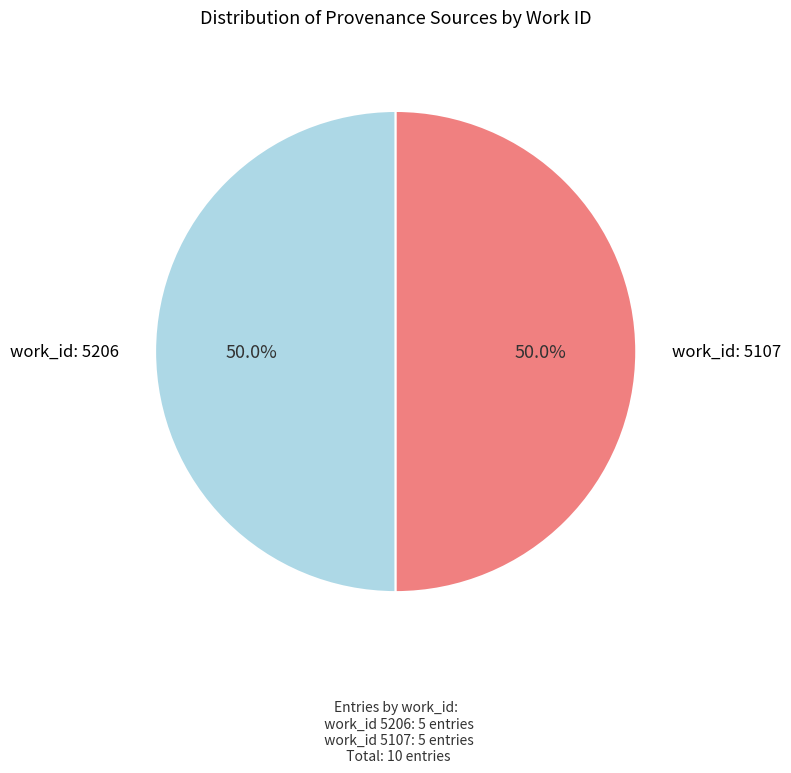

Approximately how many times larger is the value at work_id: 5206 compared to work_id: 5107?

1.0